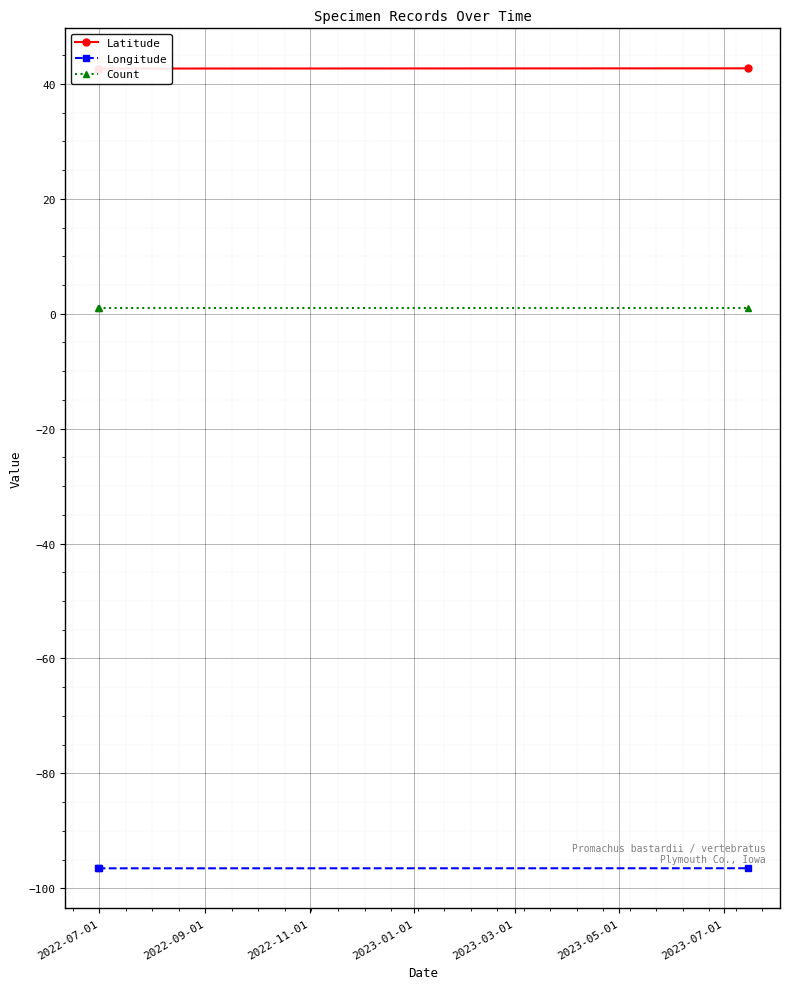

What is the lowest value of the Longitude series?

-96.5